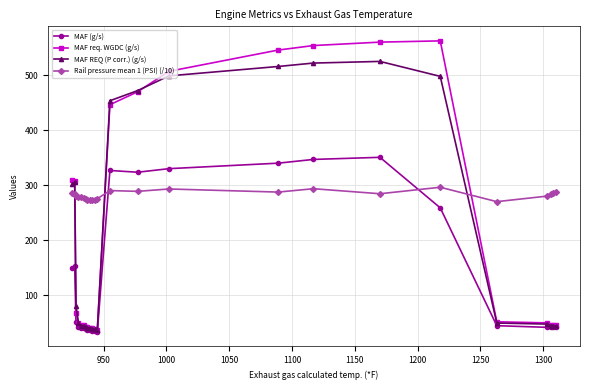

Which series has the largest total across all categories?

Rail pressure mean 1 (PSI) (/10)